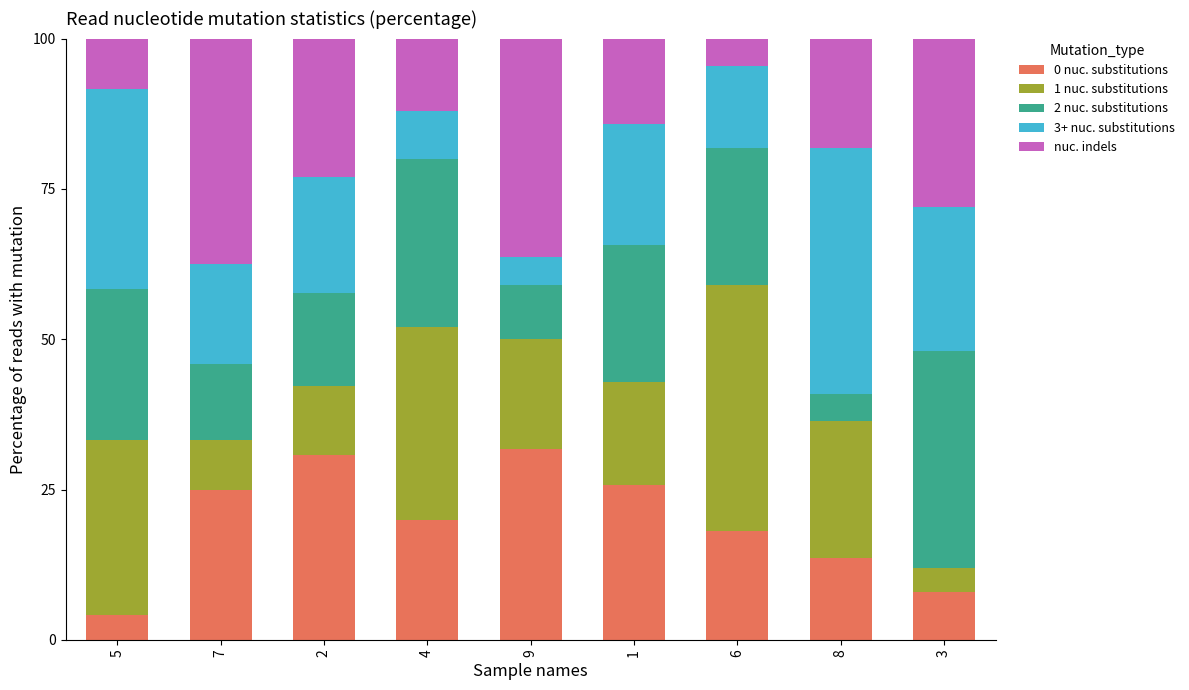

The value of 0 nuc. substitutions at 8 is 13.6. True or false?

True